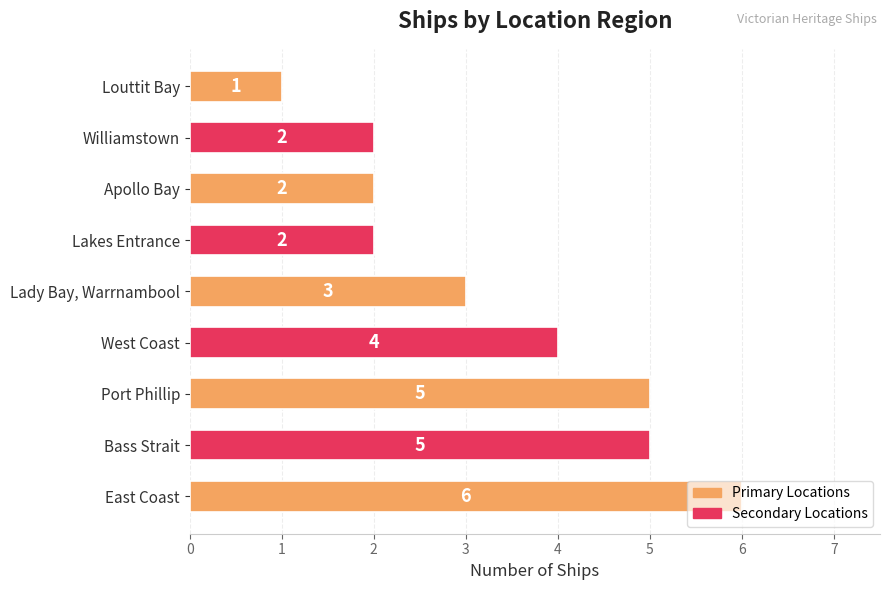

At which label is the value closest to 3?

Lady Bay, Warrnambool